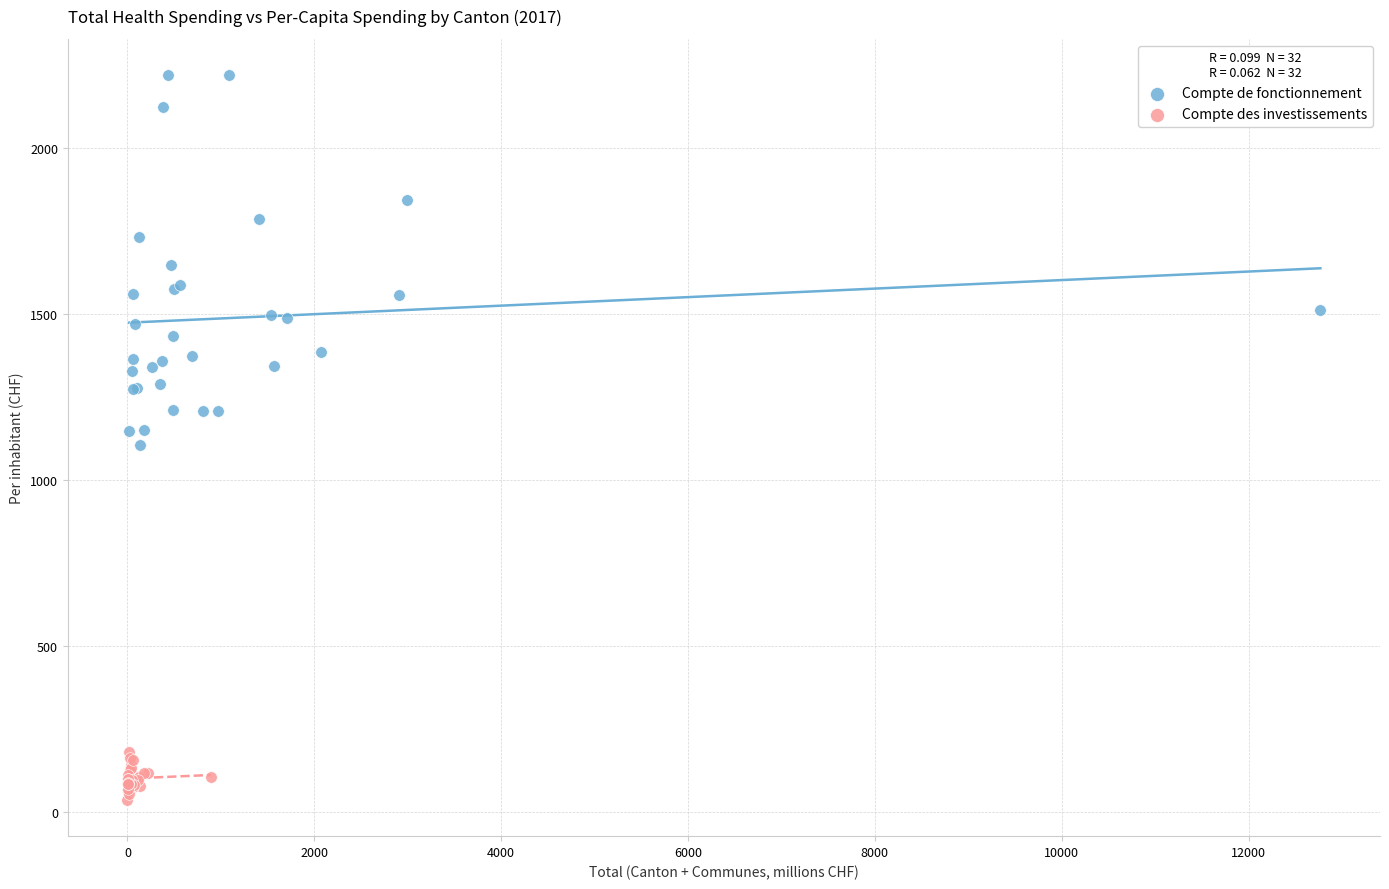

Which series has the widest spread of Y values?

Compte de fonctionnement